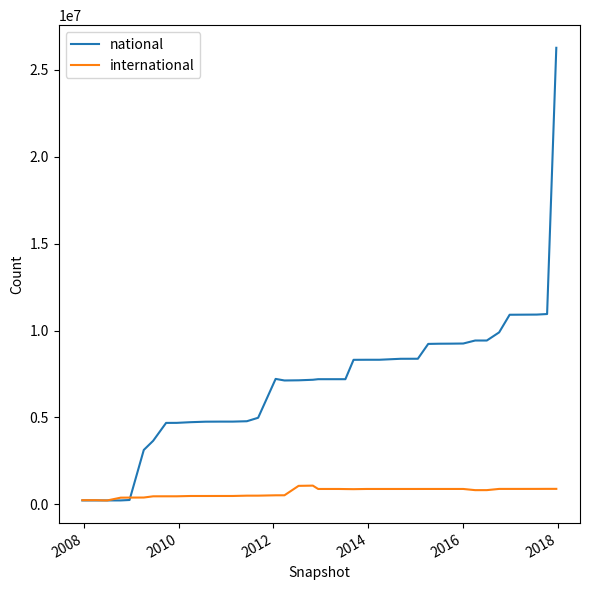

Which series has the widest spread of values?

national